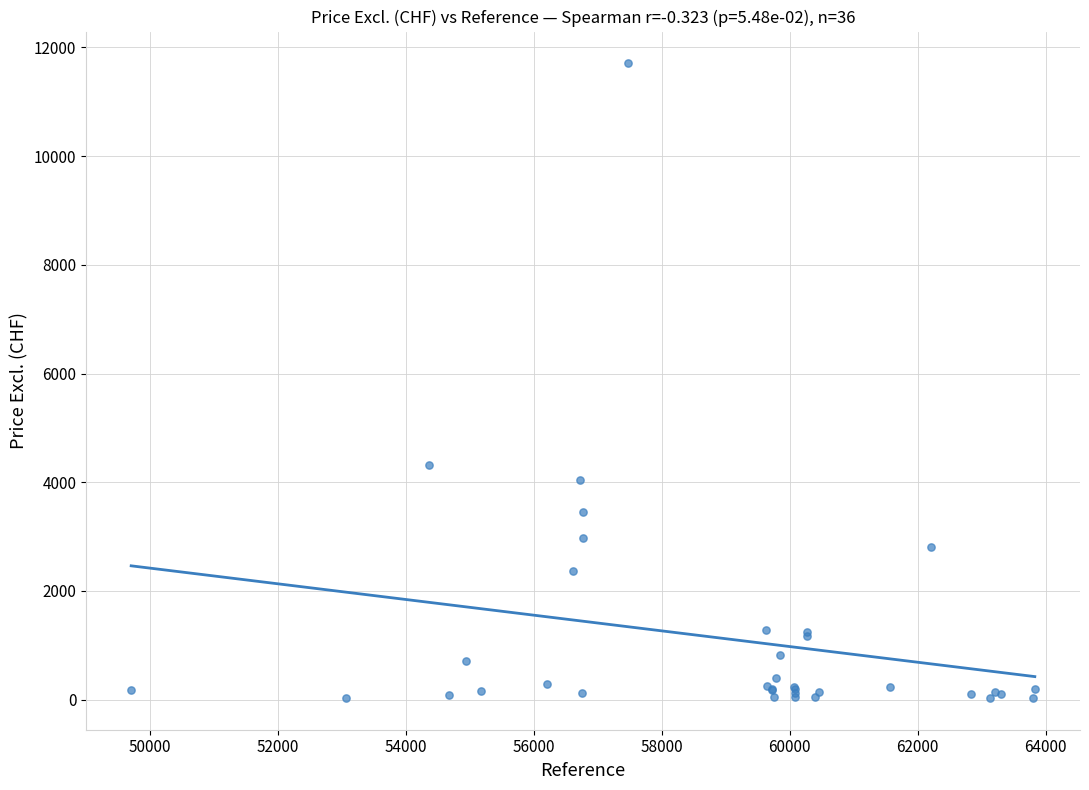

What Y value in the scatter plot is closest to 5869?

4316.8